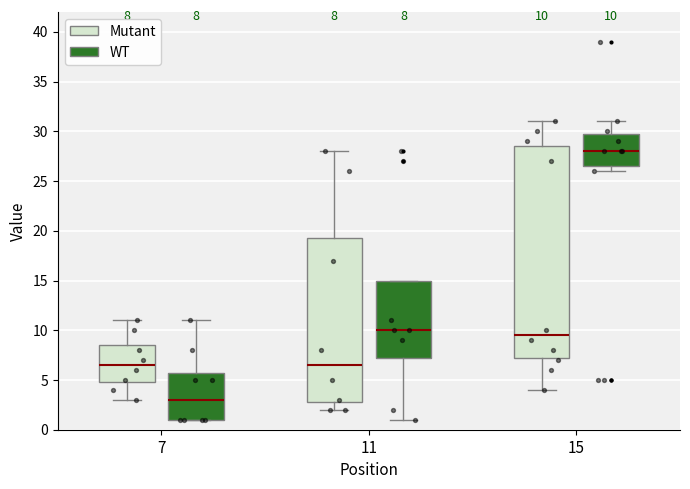

Which box's median line is the highest?

15 (WT)